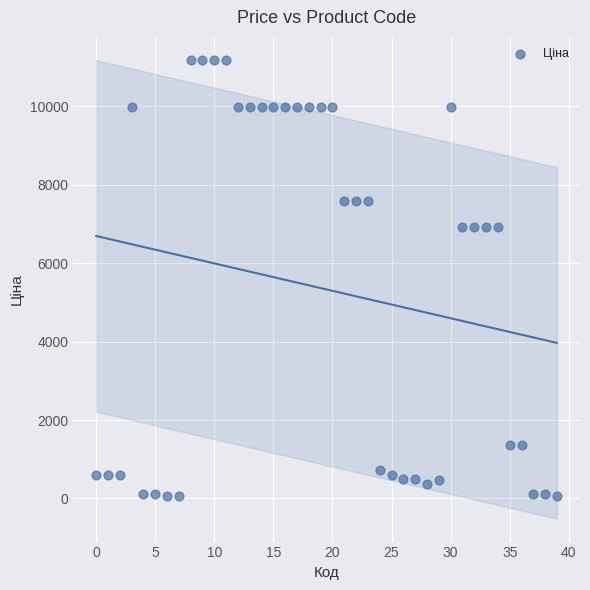

What is the range of Y values (max minus min)?

11131.1